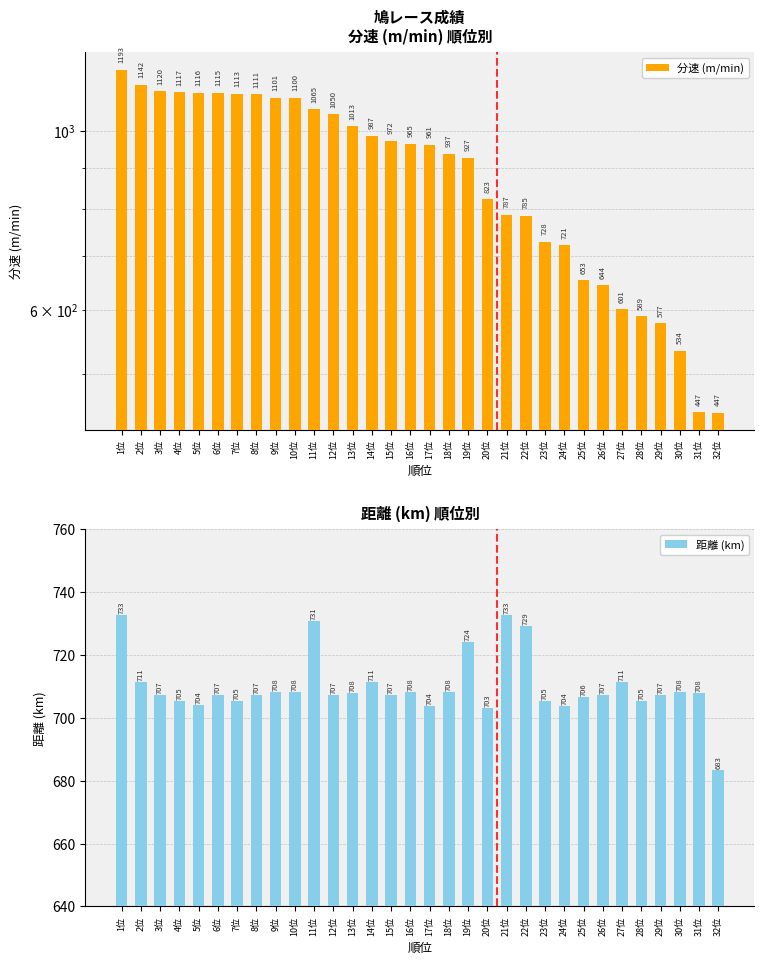

At which category is the sum across all series the highest?

1位